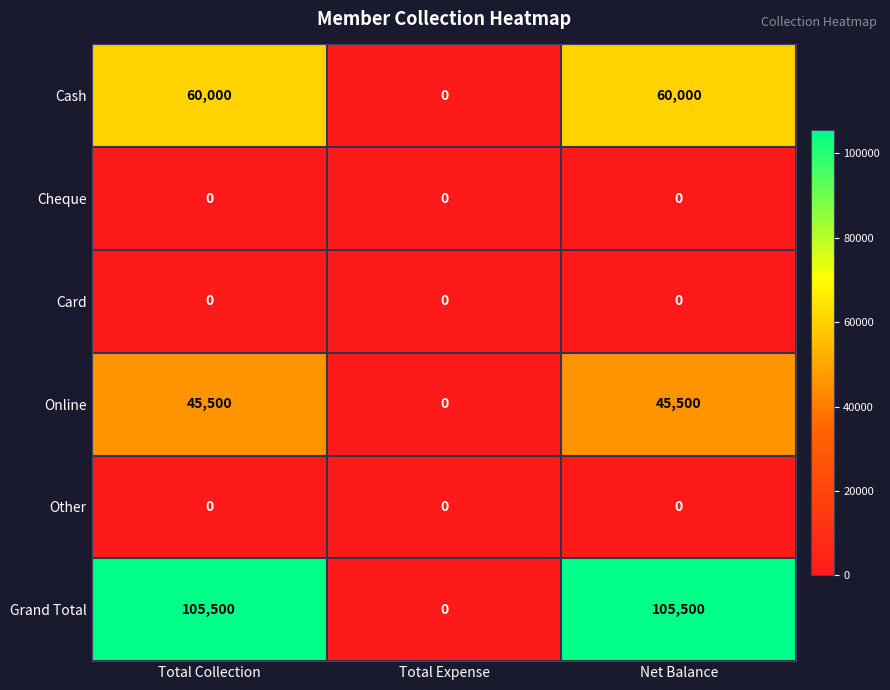

Which series changed the most between Total Collection and Total Expense?

Grand Total